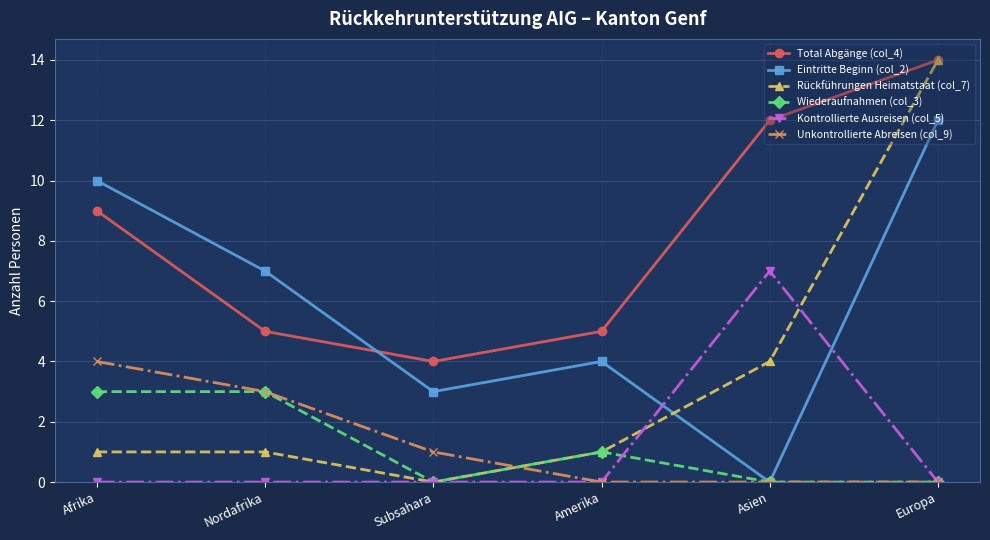

How many Unkontrollierte Abreisen (col_9) values are between 0 and 3?

5